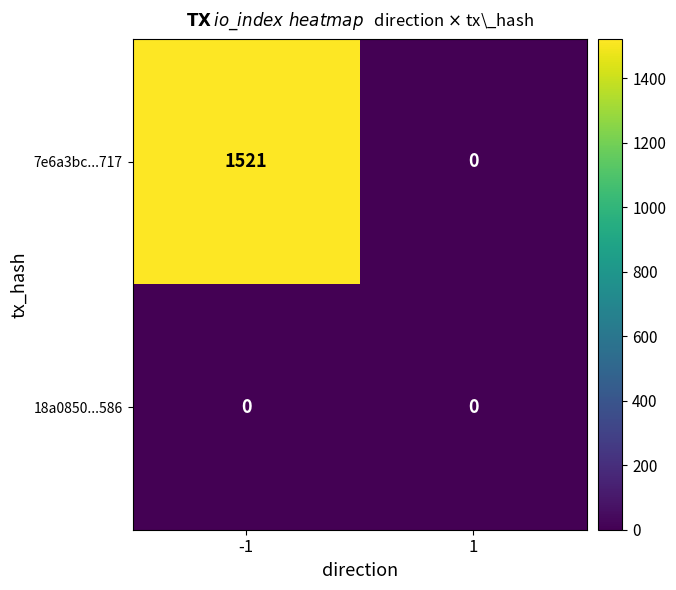

Between -1 and 1, which series saw the biggest shift?

7e6a3bc...717